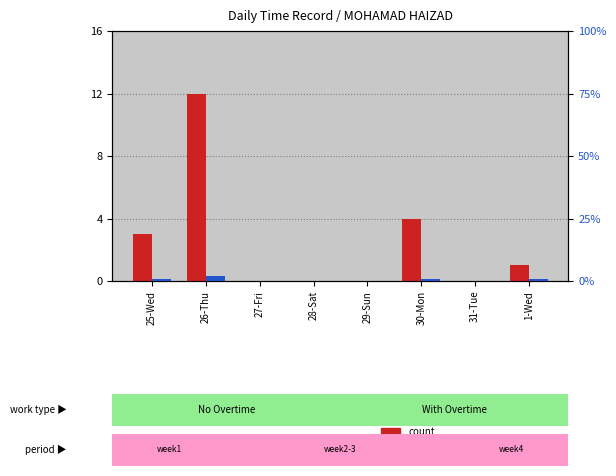

What is the sum of the percentile rank within the sample values at 1-Wed and 25-Wed?

2